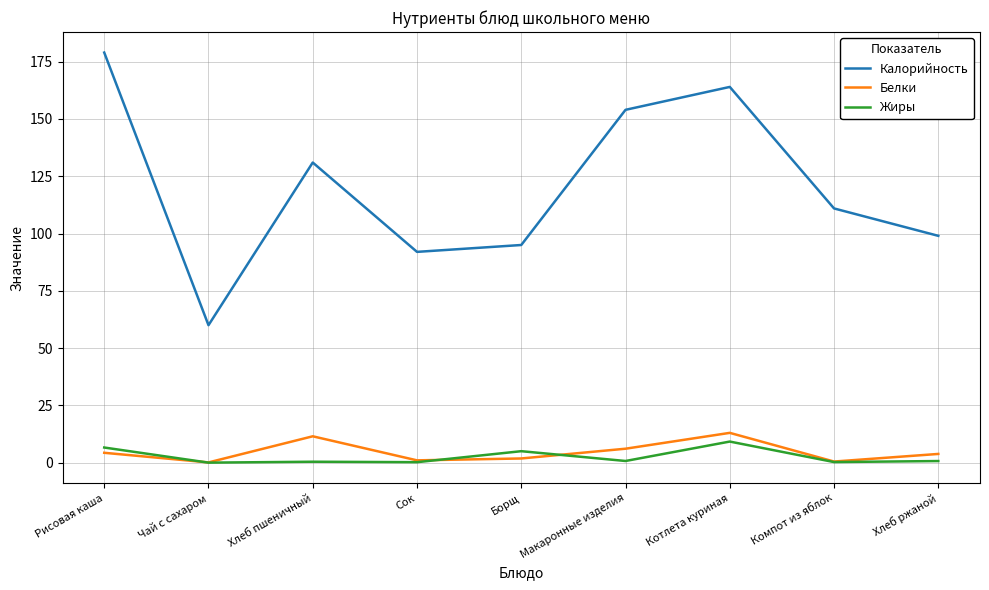

Between Хлеб пшеничный and Макаронные изделия, which series saw the biggest shift?

Калорийность